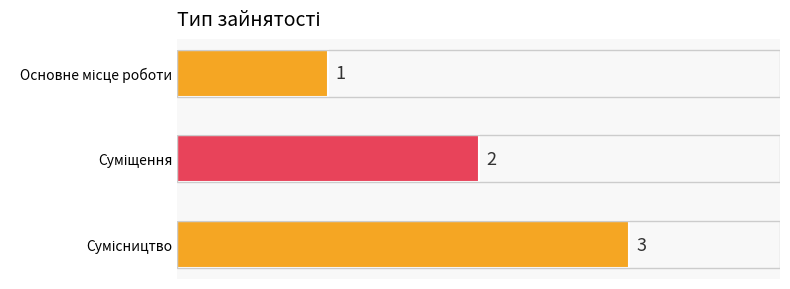

What is the value of the 2nd bar from the top?

2